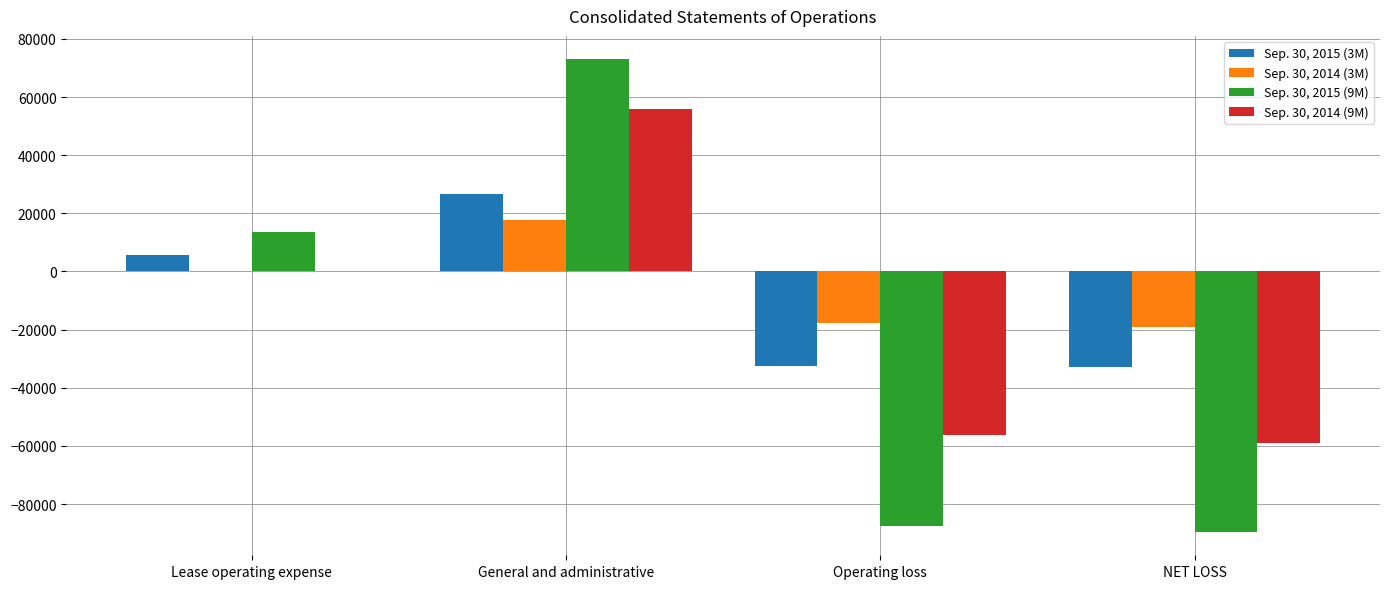

Which series changed the most between General and administrative and NET LOSS?

Sep. 30, 2015 (9M)